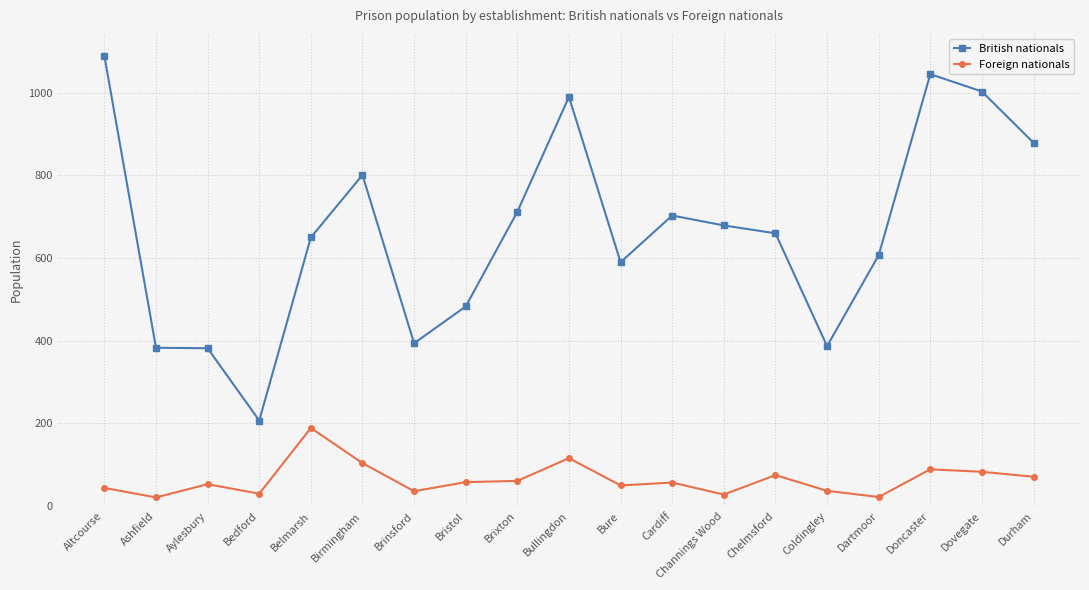

At which label does Foreign nationals reach its peak?

Belmarsh